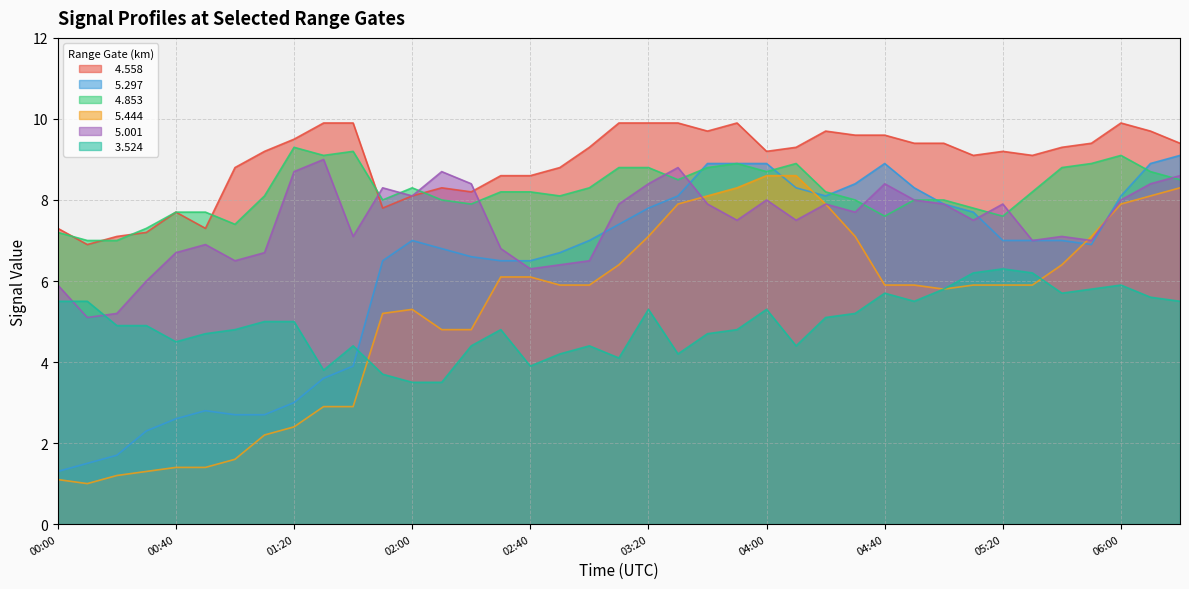

At which label does   4.853 first exceed 8?

01:10